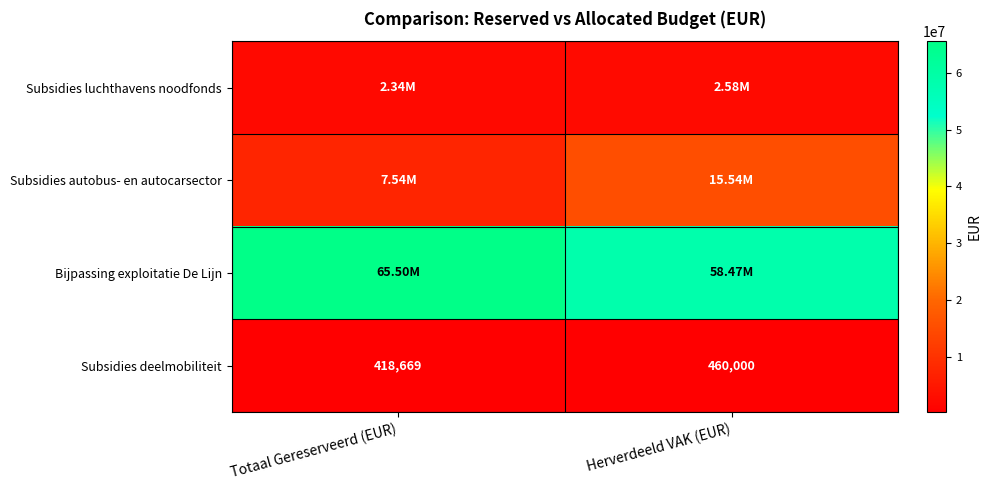

What is the sum of the Subsidies deelmobiliteit values at Herverdeeld VAK (EUR) and Totaal Gereserveerd (EUR)?

878669.0